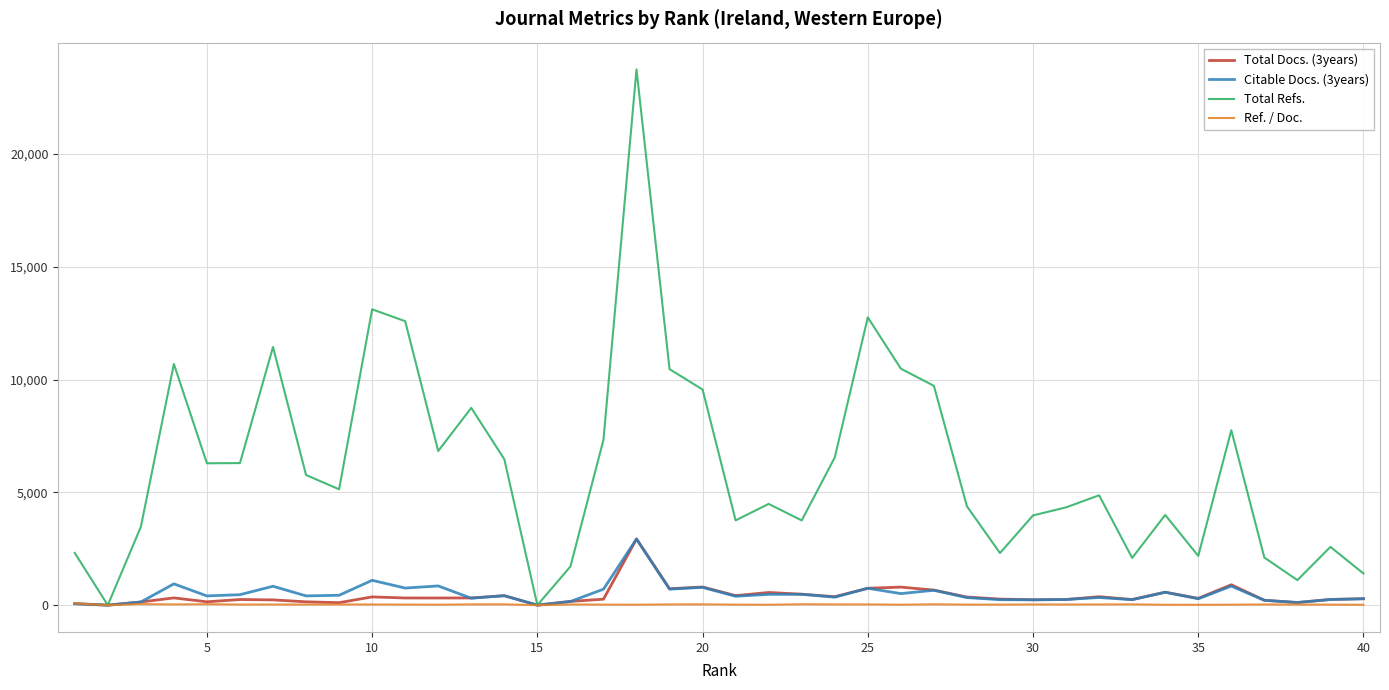

Which series has the largest total across all categories?

Total Refs.